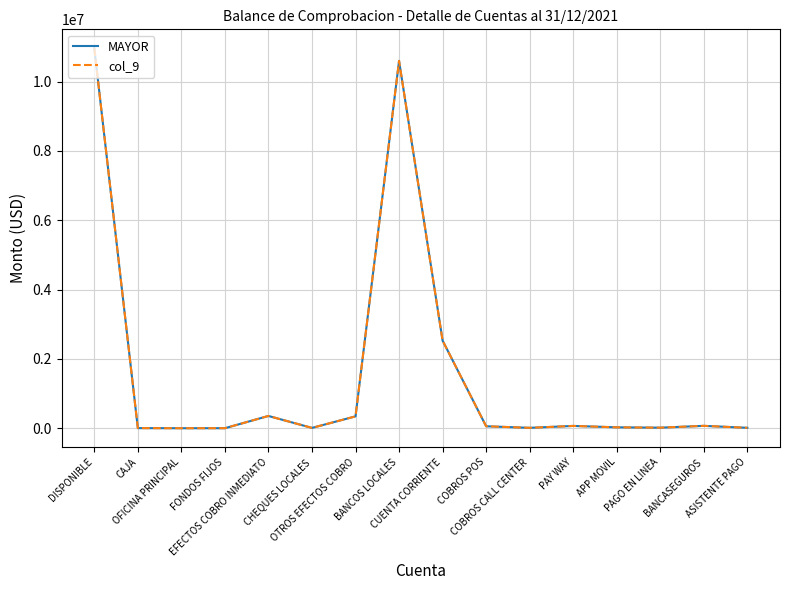

What is the label of the 3rd point from the left?

OFICINA PRINCIPAL